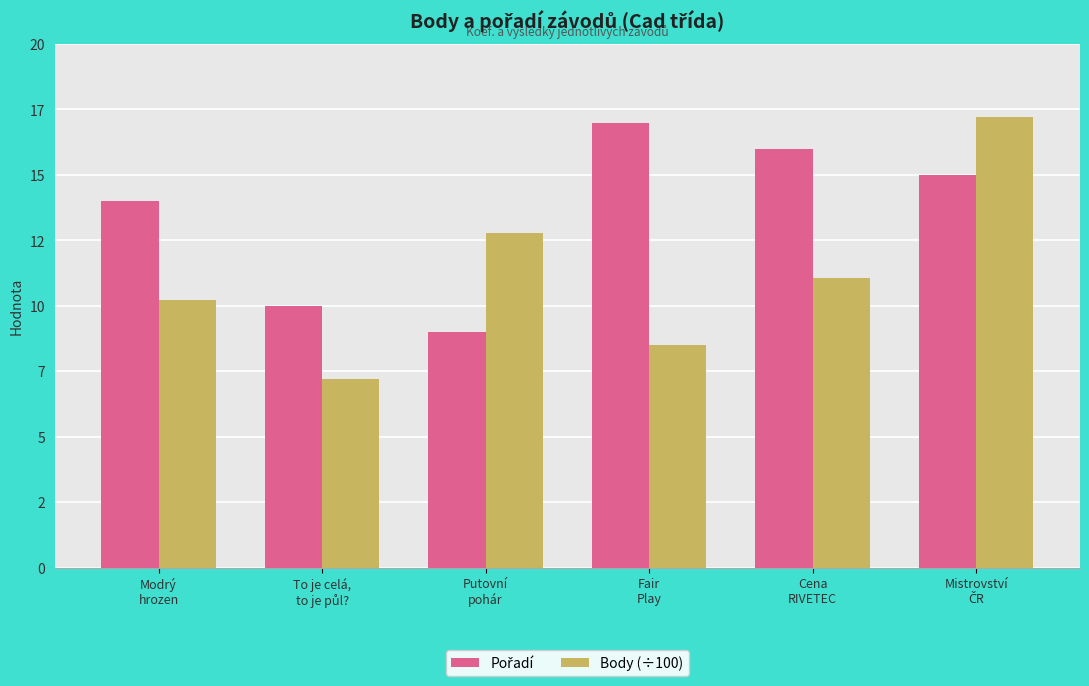

What is the average value of the Body (÷100) series?

11.2